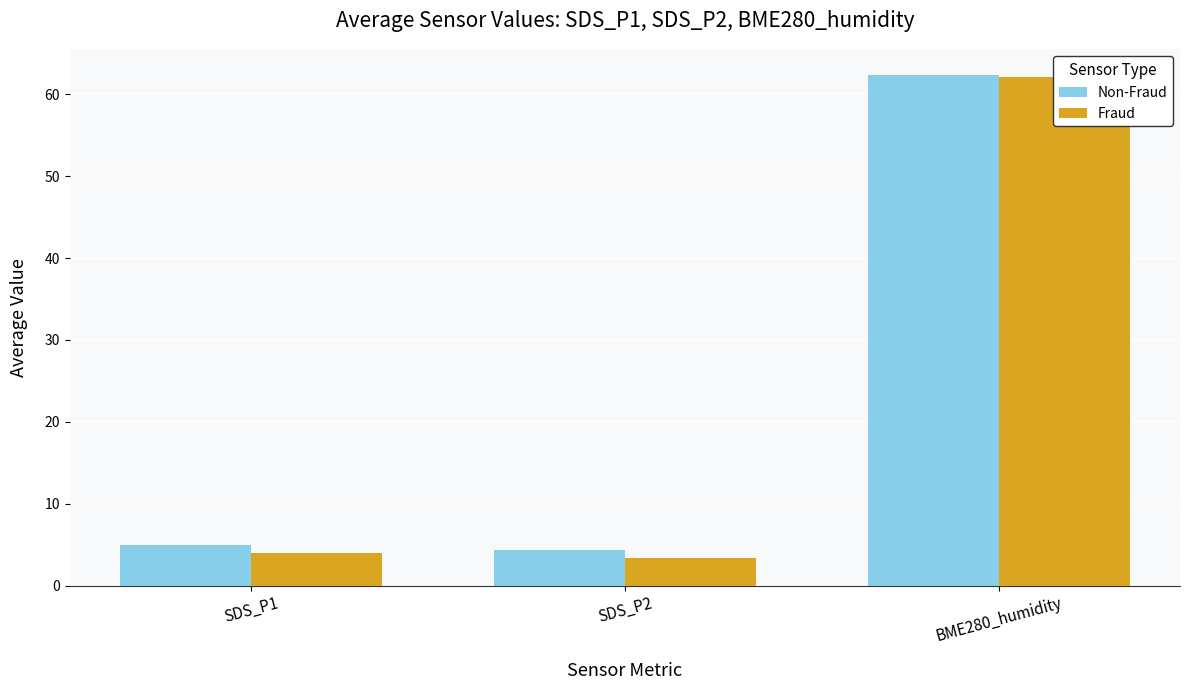

True or false: Non-Fraud has a value of 5.0 at SDS_P1.

True